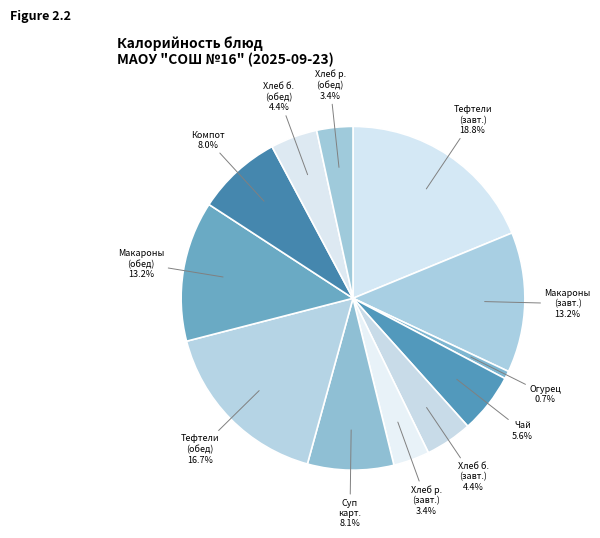

How many slices are in this pie chart?

12